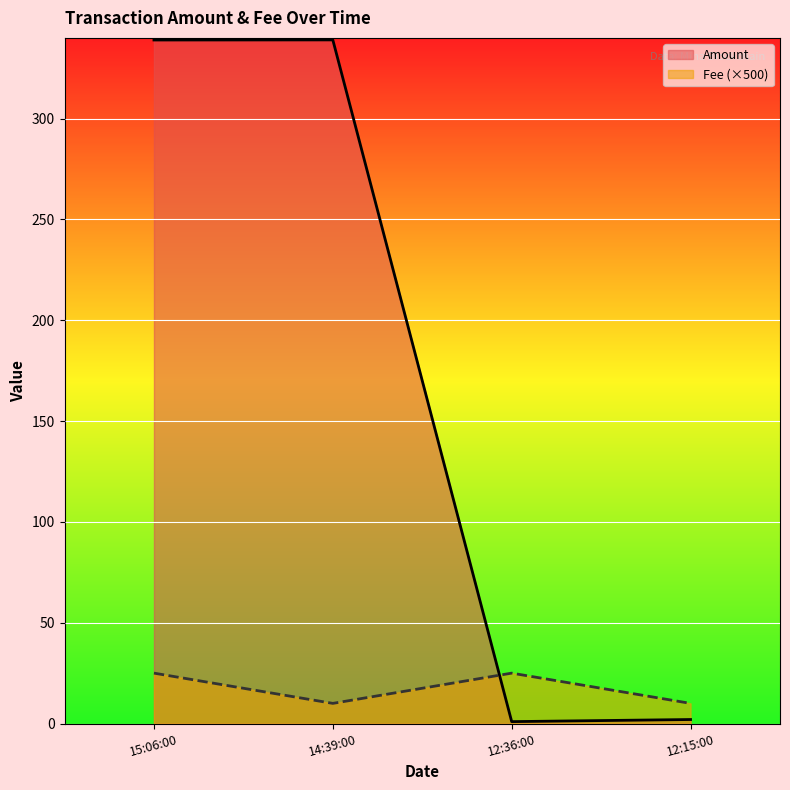

True or false: Fee (×500) and Amount cross at least once.

True